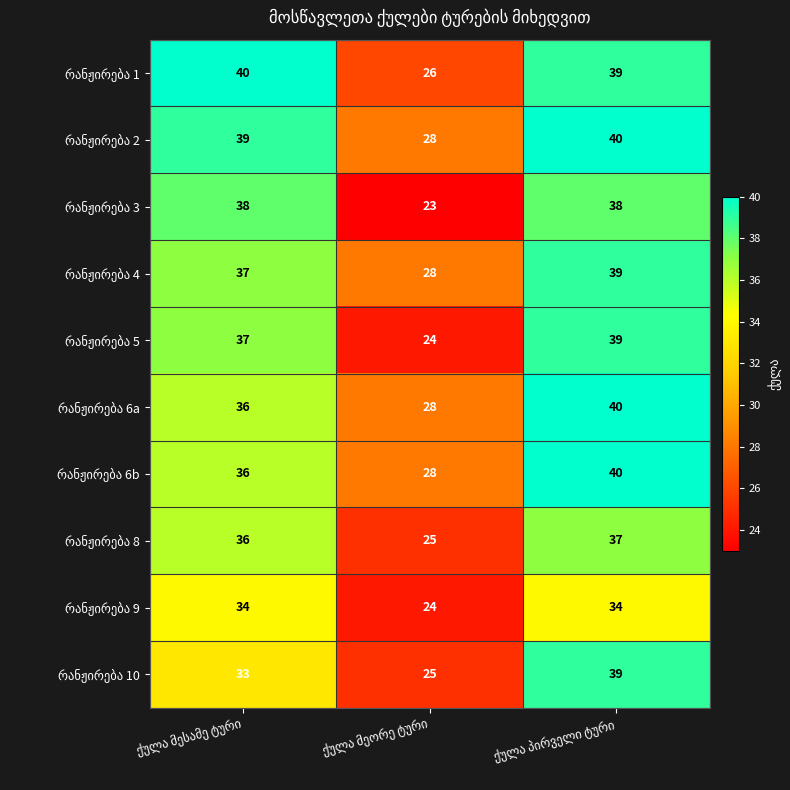

What is the smallest value displayed?

23